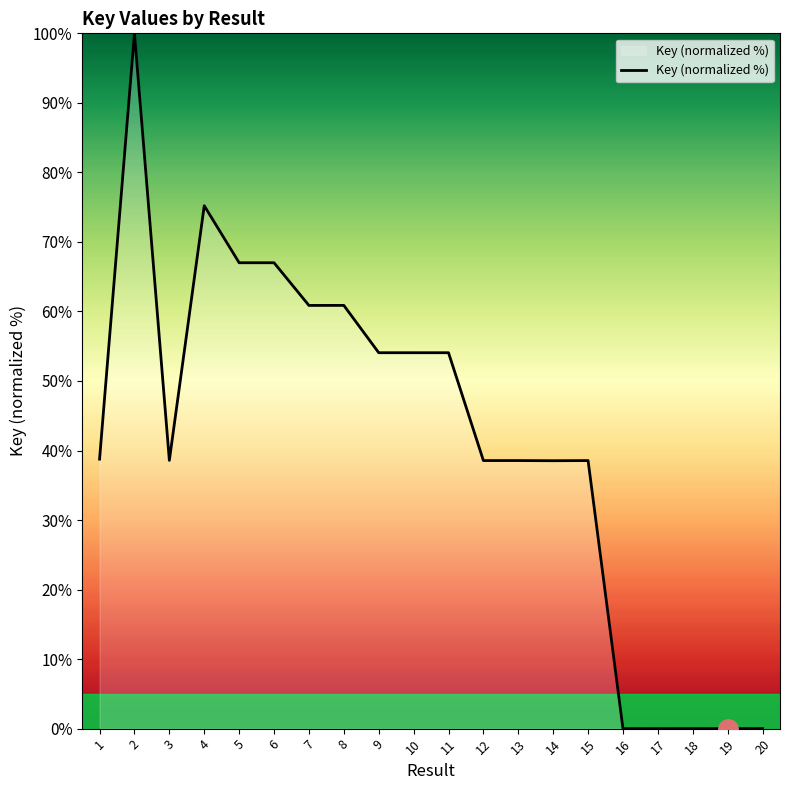

At which label is the value closest to 50?

11